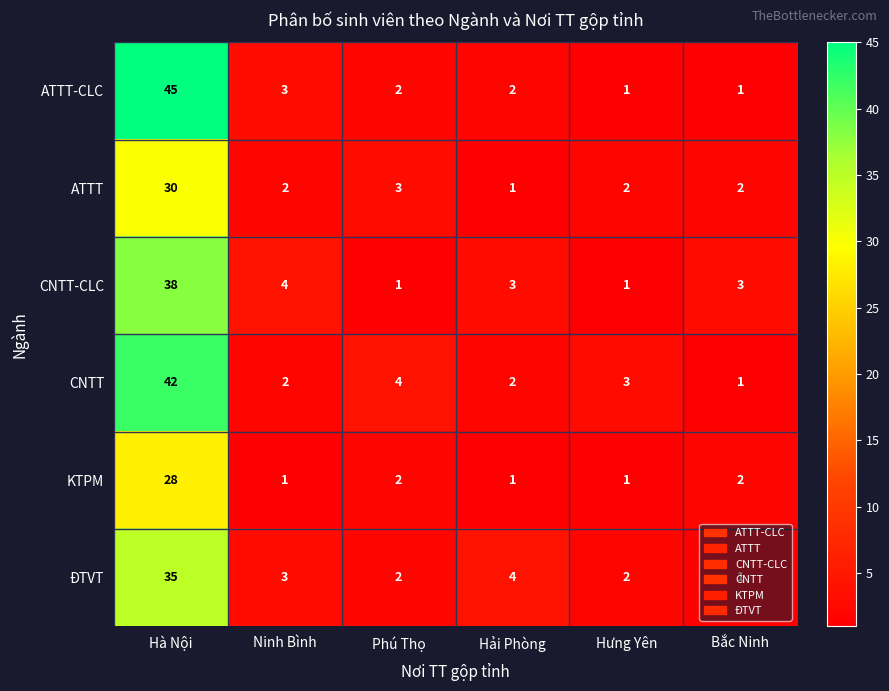

Where is ĐTVT nearest to the value 18?

Hải Phòng